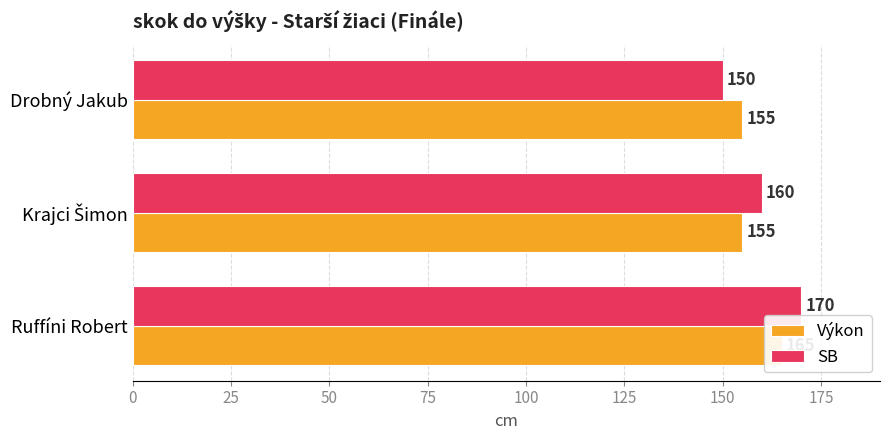

Reading right to left, list all the values displayed in this chart.

Výkon: 155	155	165
SB: 150	160	170